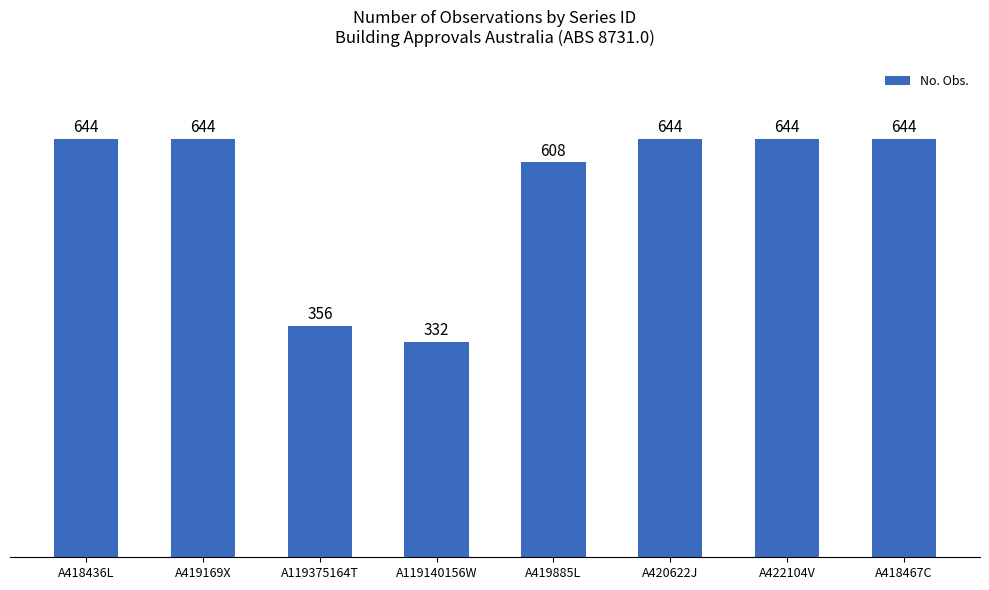

Reading left to right, extract all data points from this chart.

A418436L=644	A419169X=644	A119375164T=356	A119140156W=332	A419885L=608	A420622J=644	A422104V=644	A418467C=644